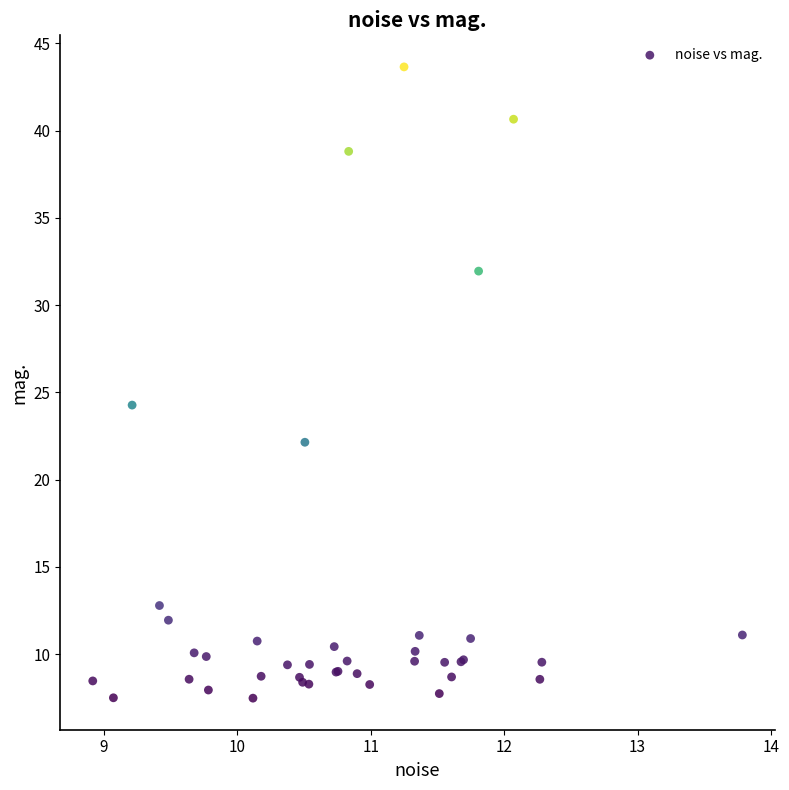

What Y value in the scatter plot is closest to 25?

24.3